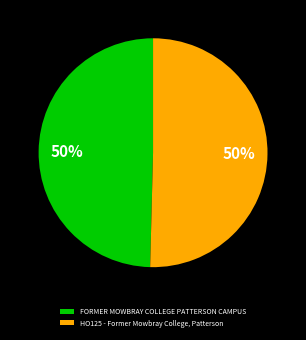

Is the sum of HO125 - Former Mowbray College, Patterson and FORMER MOWBRAY COLLEGE PATTERSON CAMPUS greater than half?

Yes